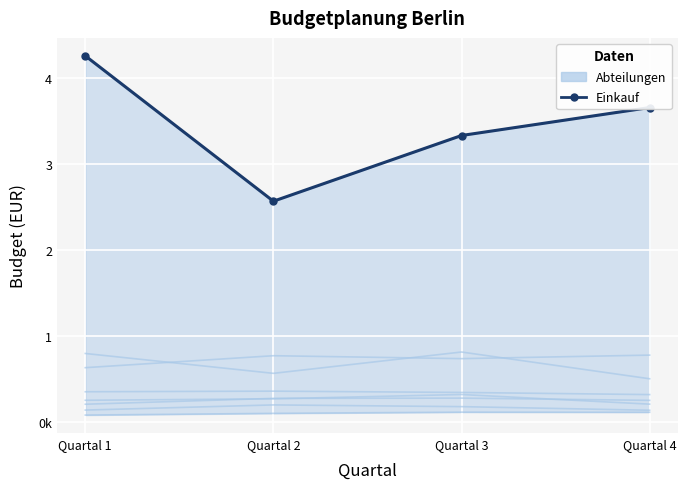

How many data points does each series have?

4